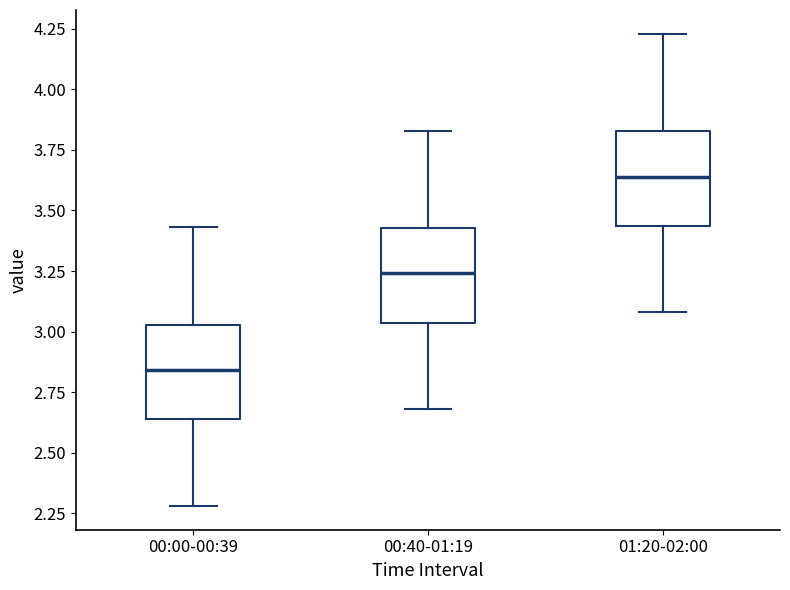

Which box has the lowest median line?

00:00-00:39